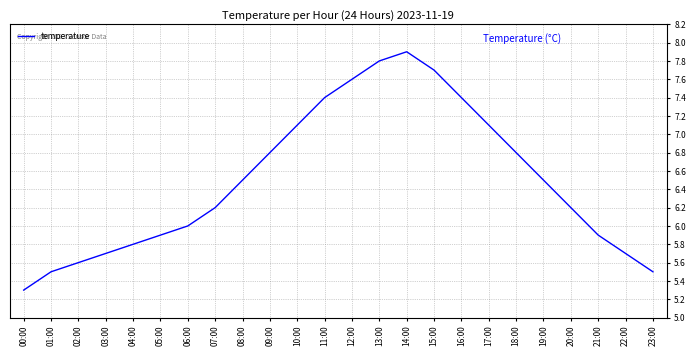

Reading left to right, list all the values displayed in this chart.

5.3	5.5	5.6	5.7	5.8	5.9	6.0	6.2	6.5	6.8	7.1	7.4	7.6	7.8	7.9	7.7	7.4	7.1	6.8	6.5	6.2	5.9	5.7	5.5